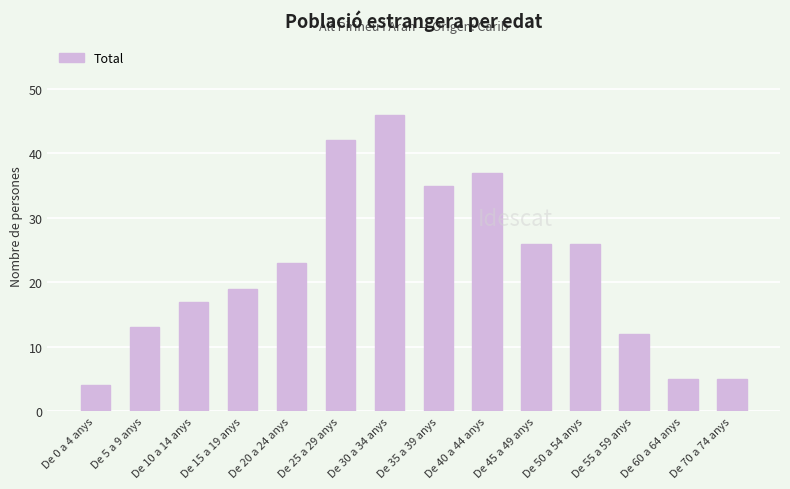

The chart shows a value of 38 at De 20 a 24 anys. True or false?

False